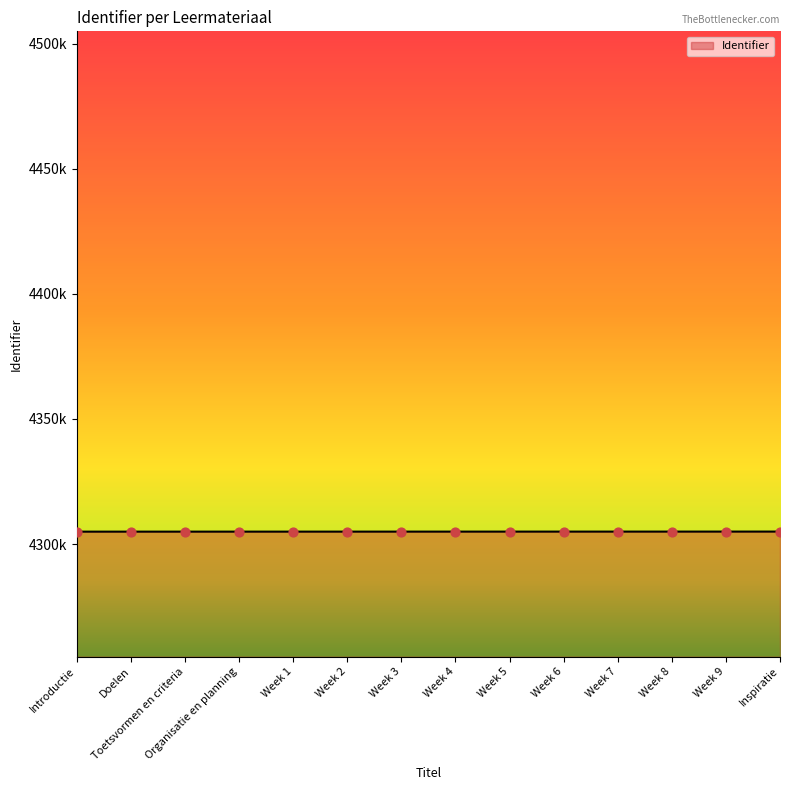

Between Doelen and Week 8, which is larger?

Week 8